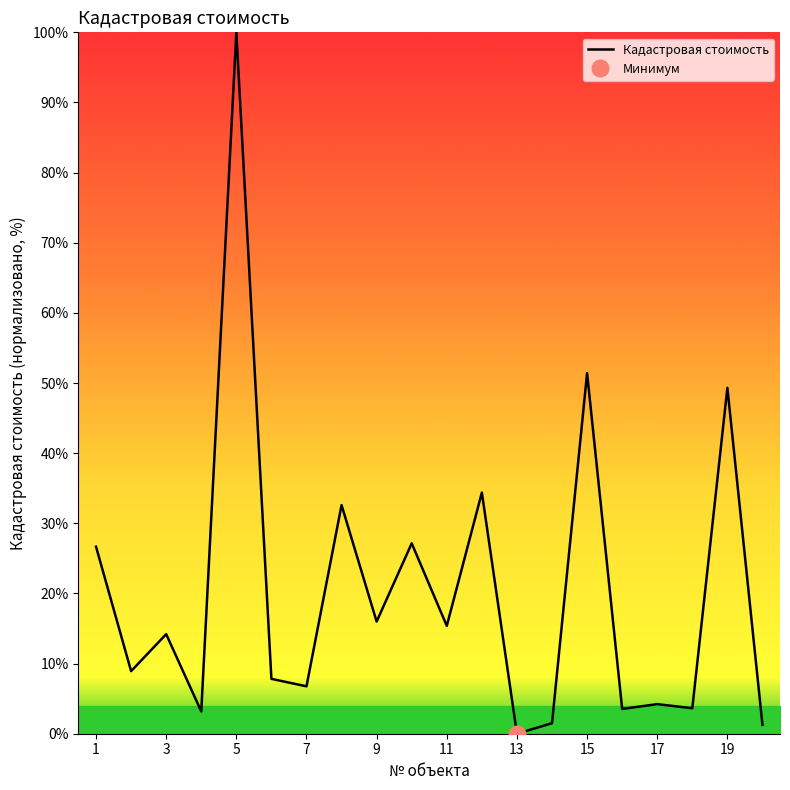

Is it true that Кадастровая стоимость equals 4.2 at 17?

True